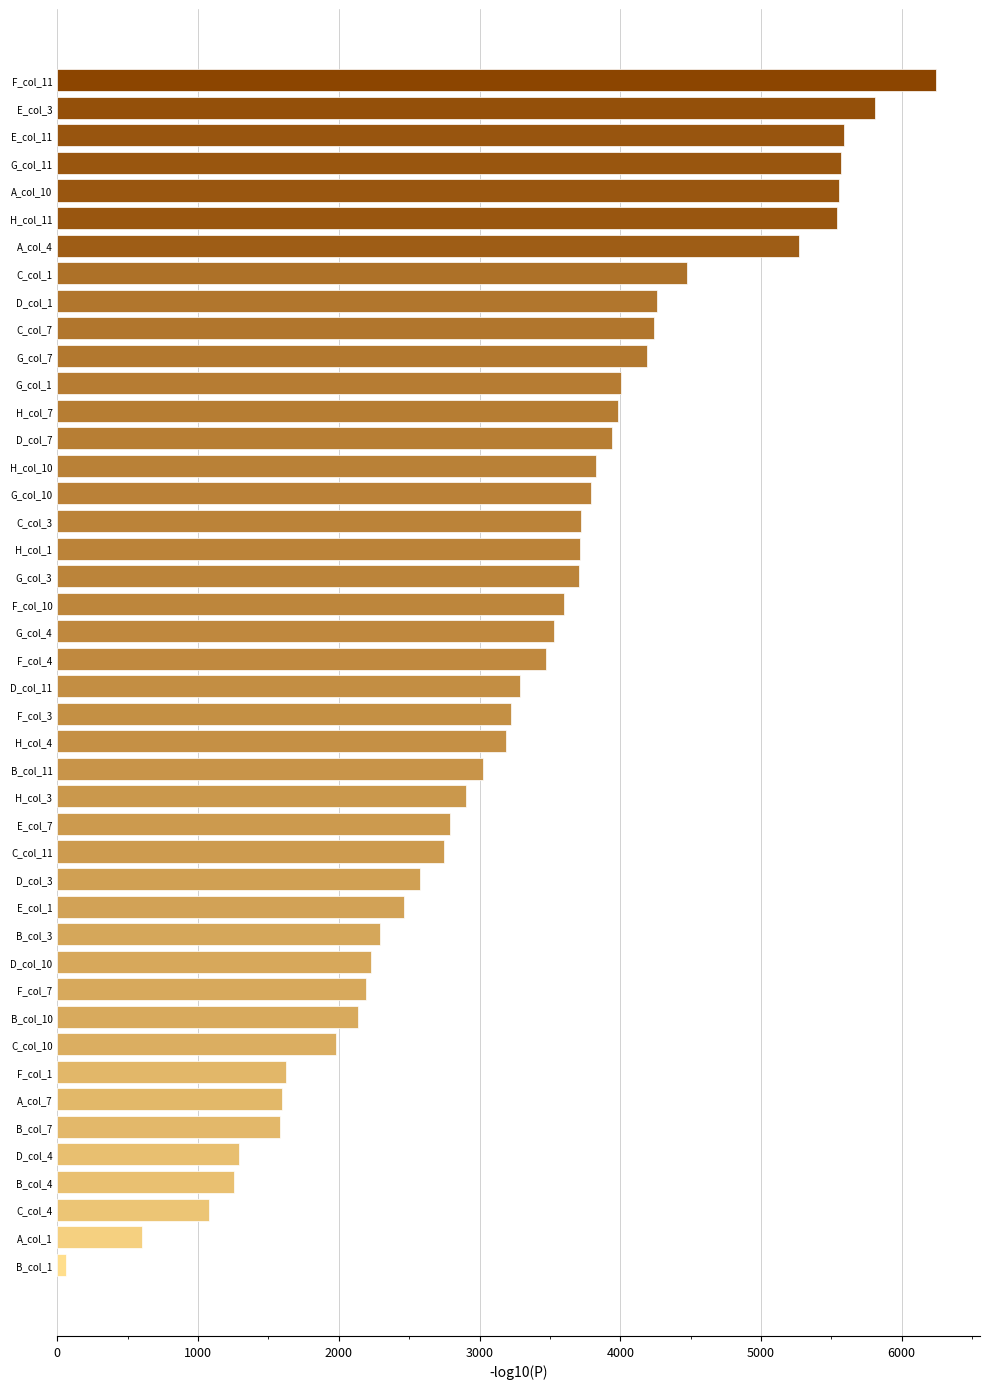

How many bars are there in total?

44